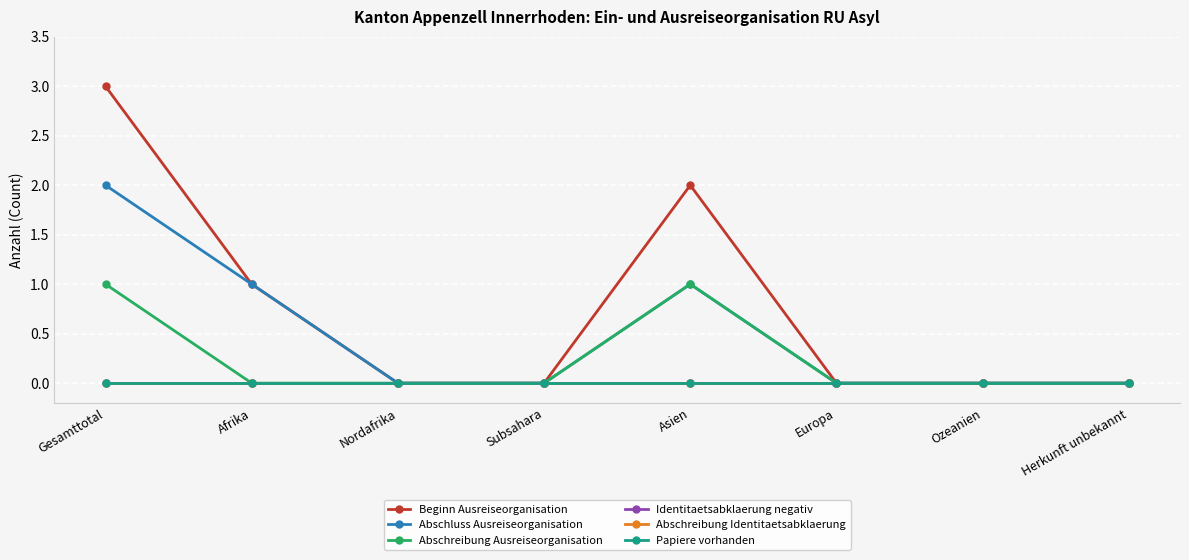

Does the chart have visible grid lines?

Yes